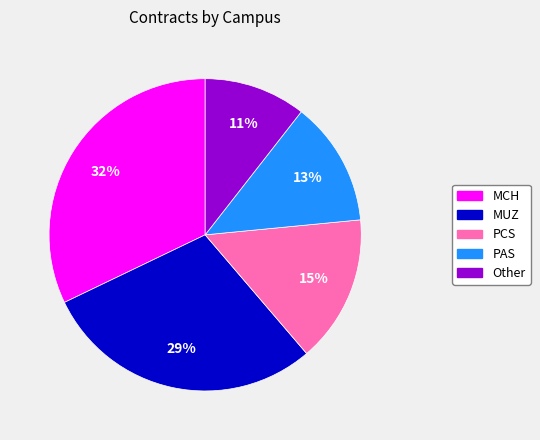

The PCS slice represents 15% of the pie. True or false?

True